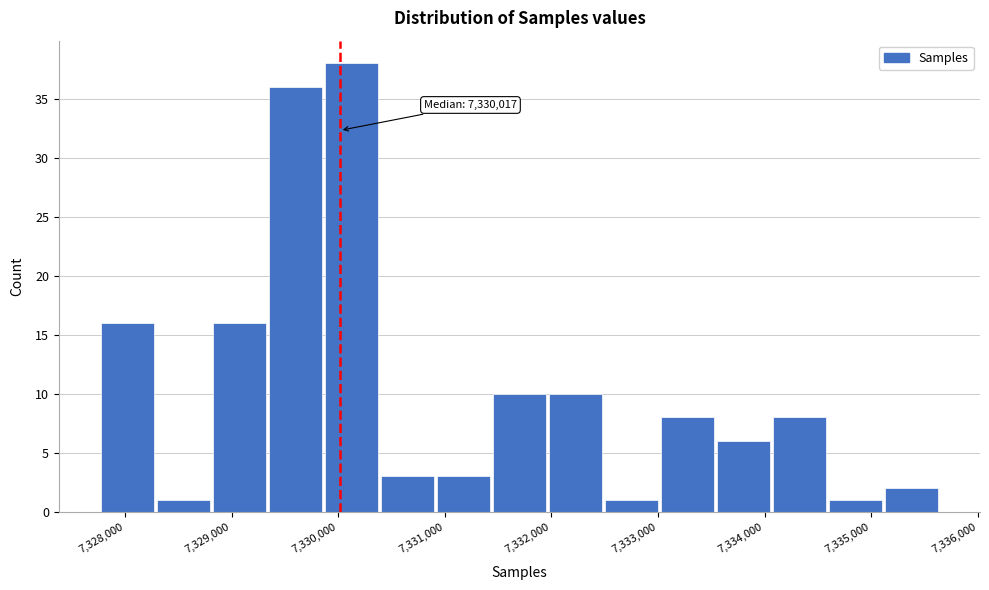

Over which range of the x-axis is the bar tallest?

7329900 to 7330400